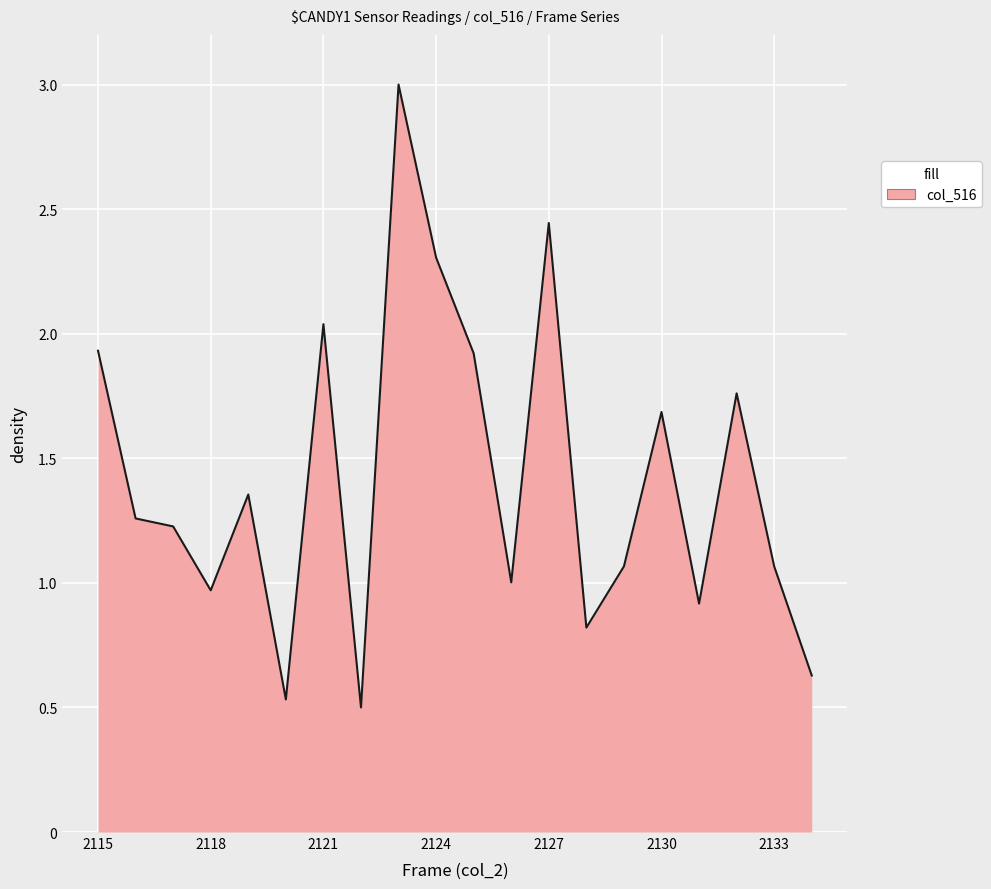

What is the maximum value shown in the chart?

3.0